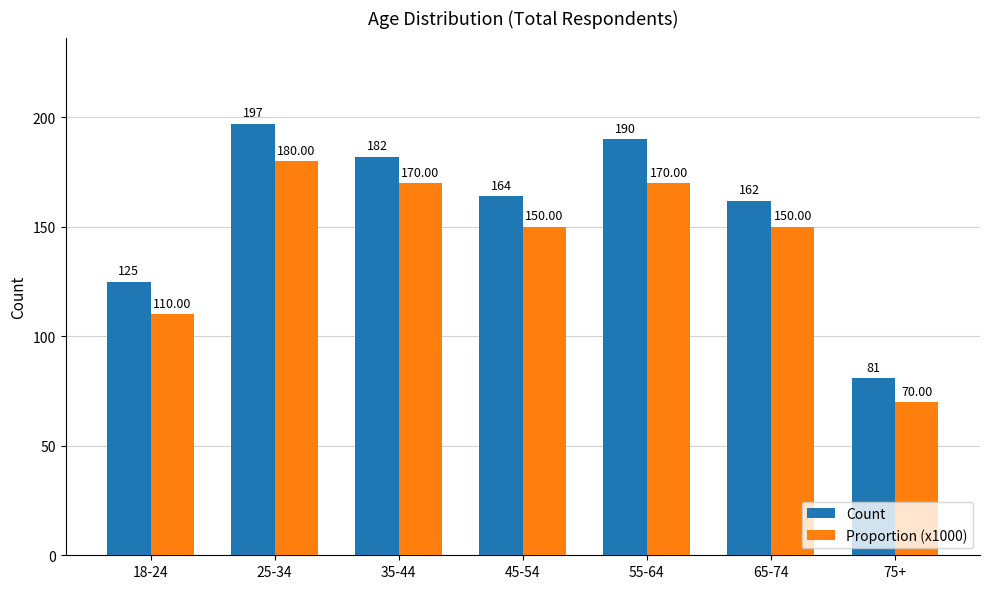

What is the sum of the Proportion (x1000) values at 45-54 and 18-24?

260